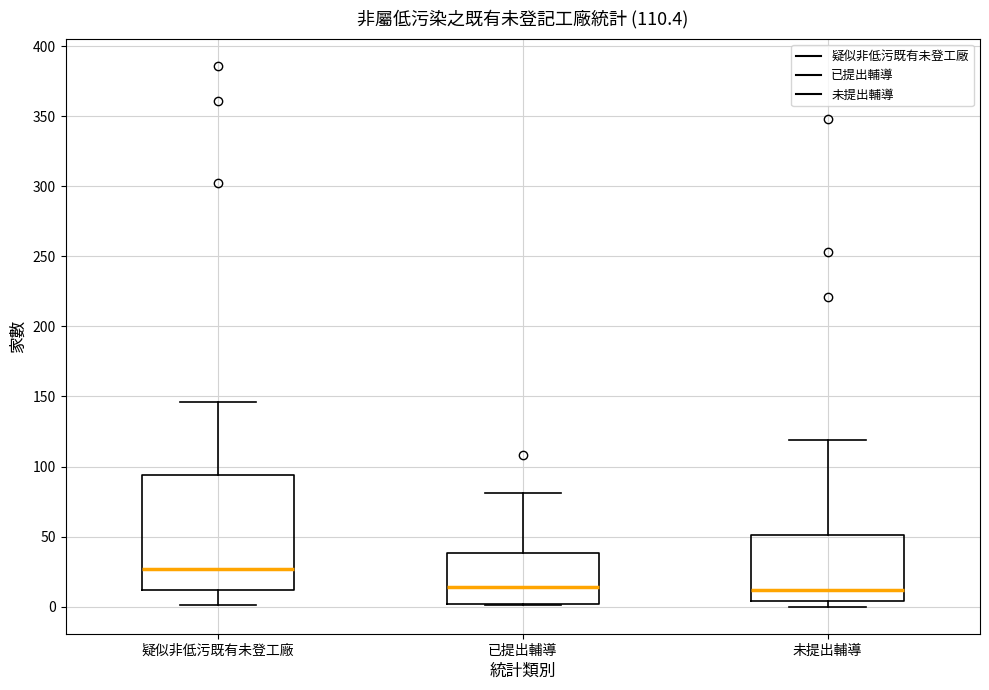

Which box's median line is the highest?

疑似非低污既有未登工廠